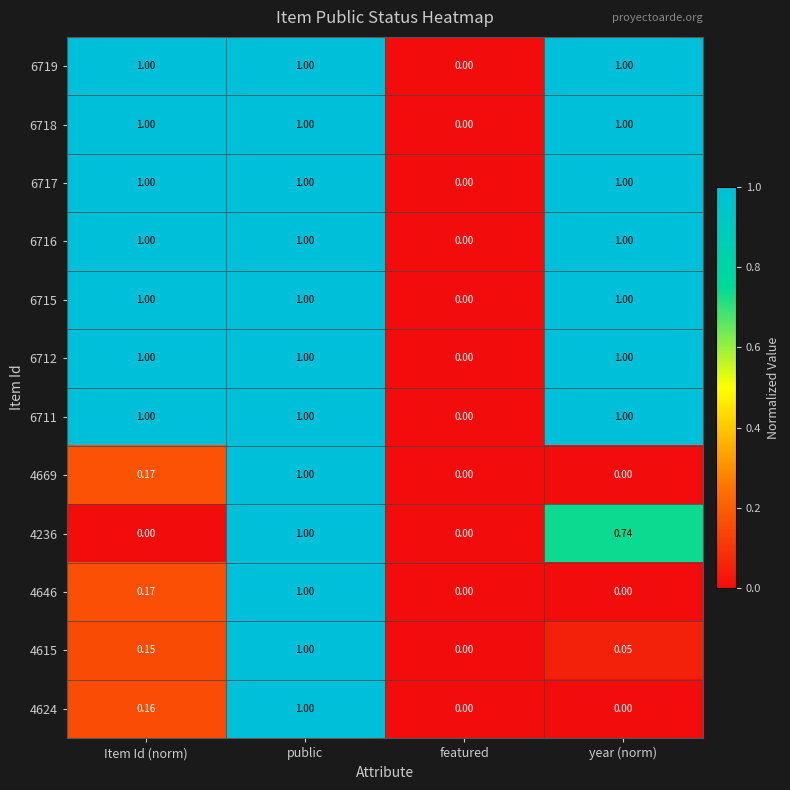

Is the value of 4615 at public greater than the value of 4669 at featured?

Yes